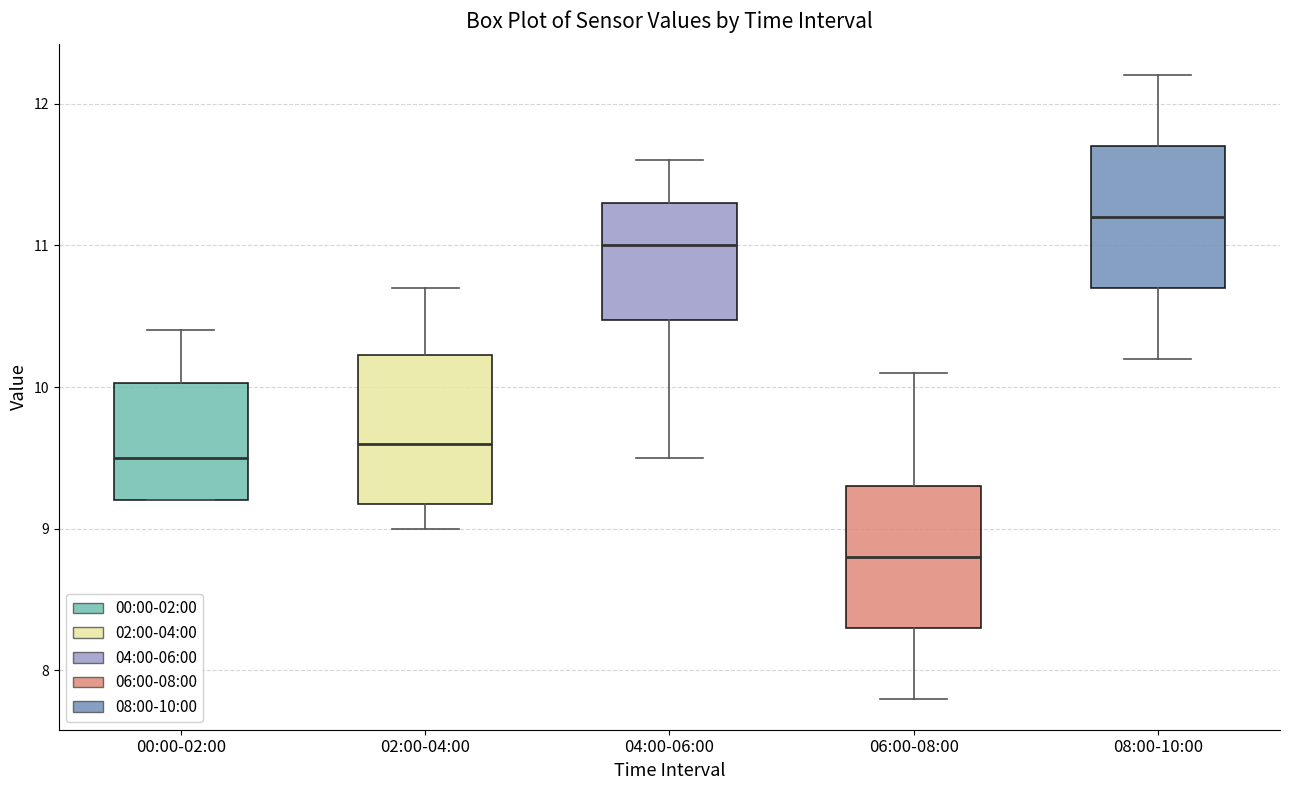

Which box has the lowest median line?

06:00-08:00